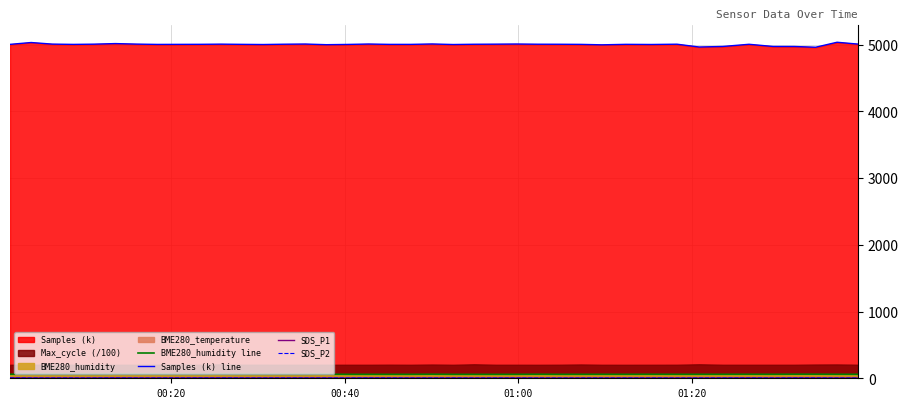

Where does the BME280_humidity line series first go above 59?

00:20